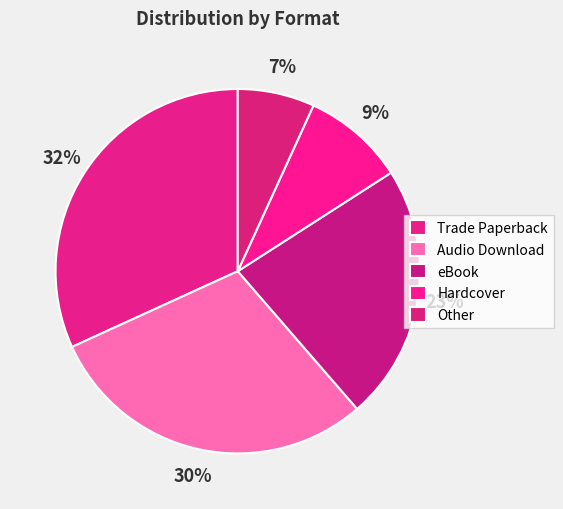

What percentage is the Audio Download slice, to the nearest percent?

30%